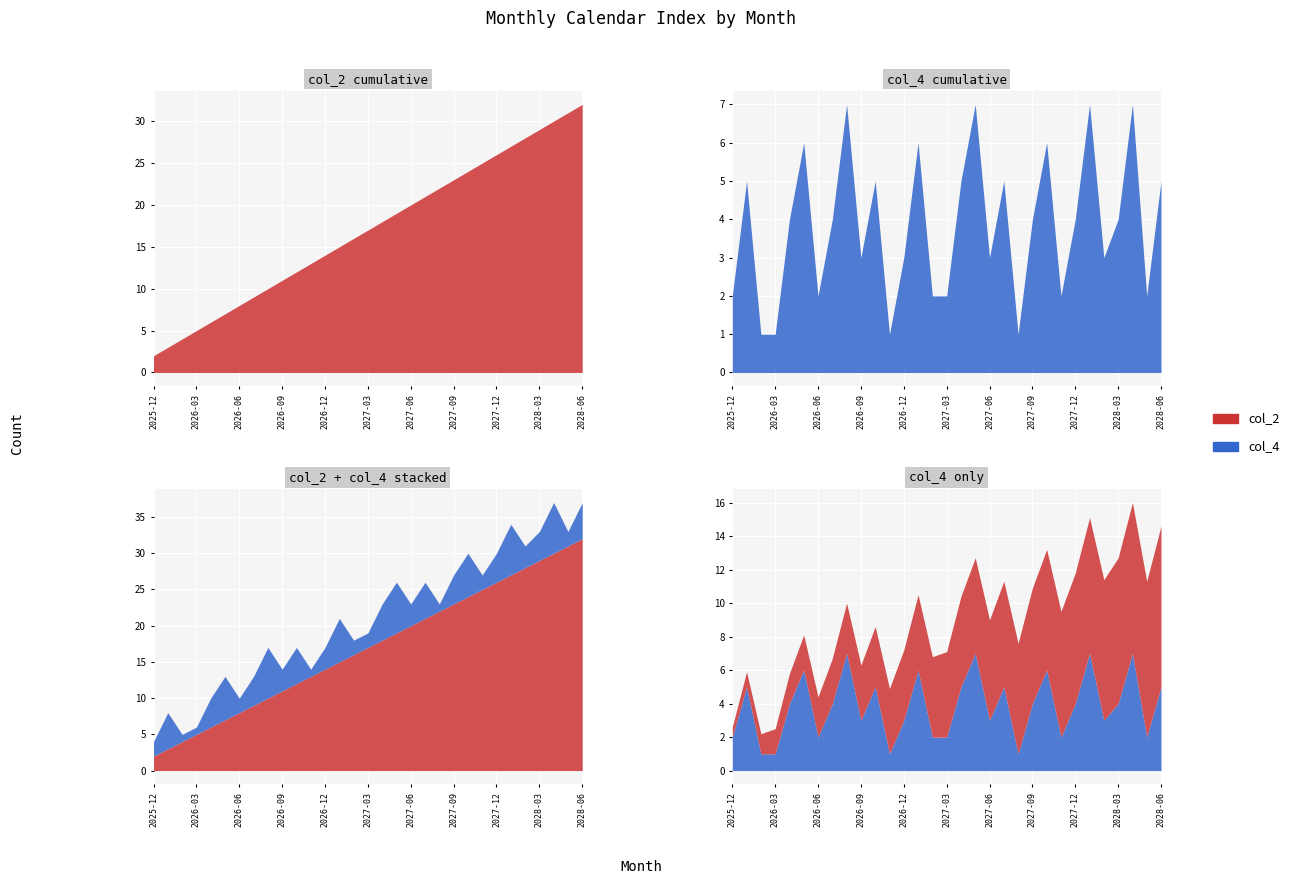

Which series has the largest total across all categories?

col_2